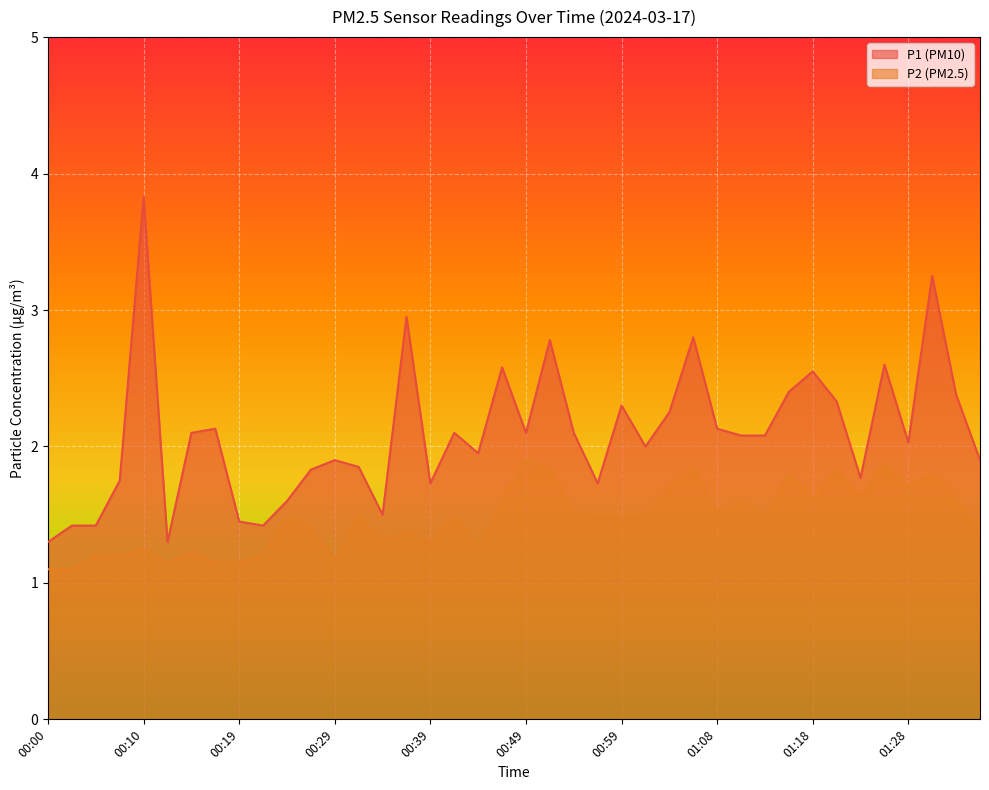

What is the highest value of the P1 series?

3.8